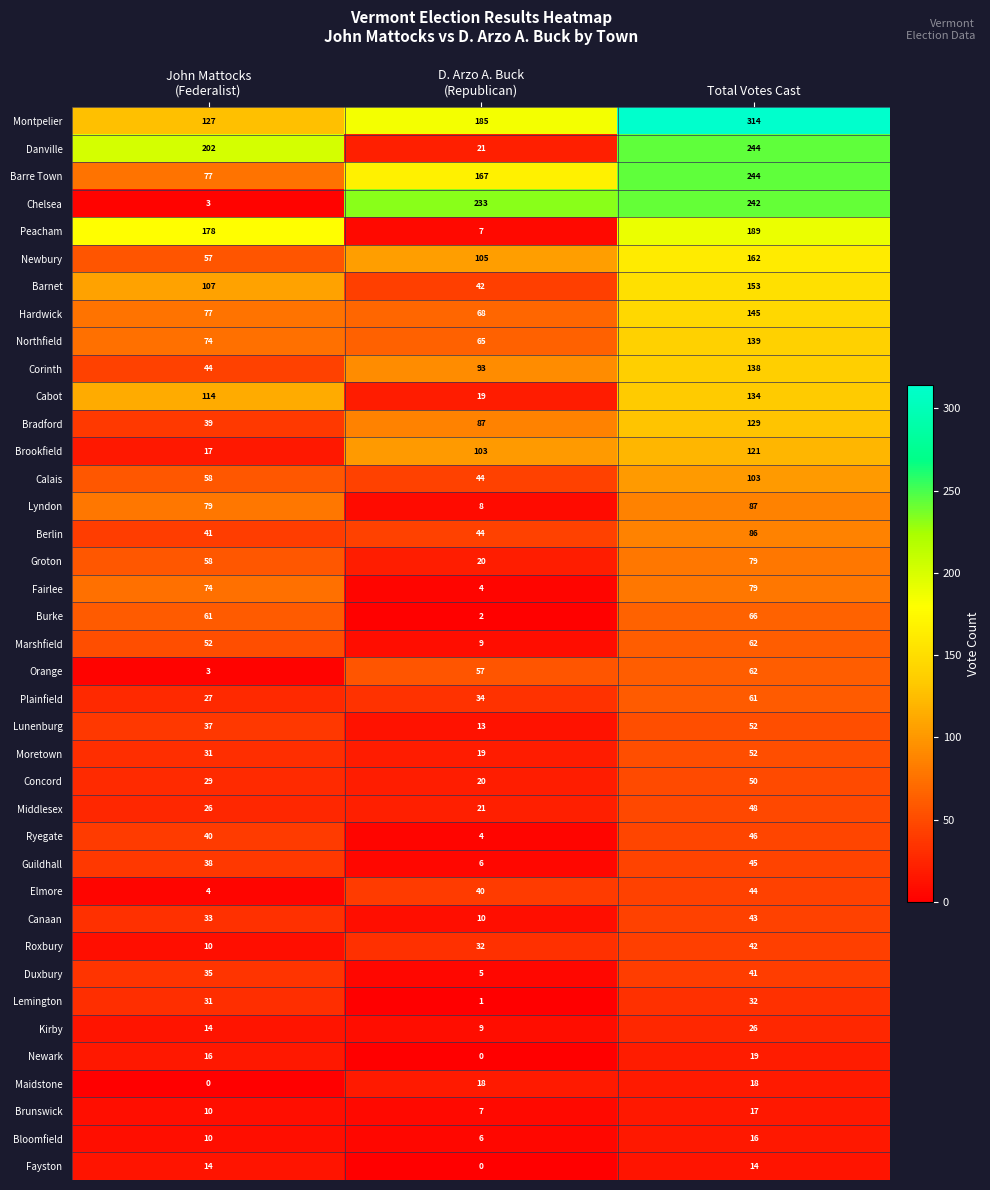

Which series has the largest range (max minus min)?

Chelsea